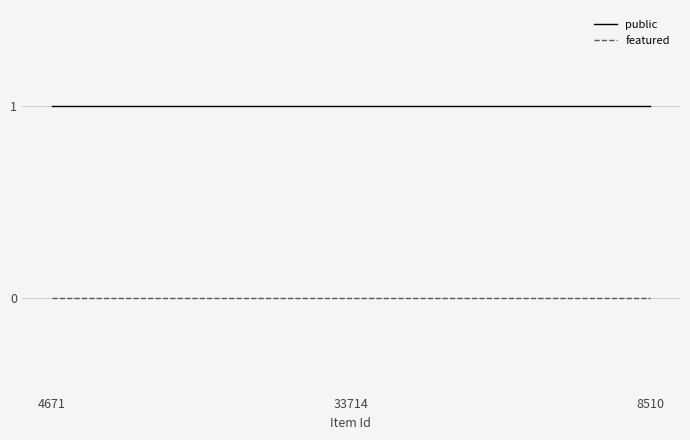

The value of public at 8510 is 1. True or false?

True